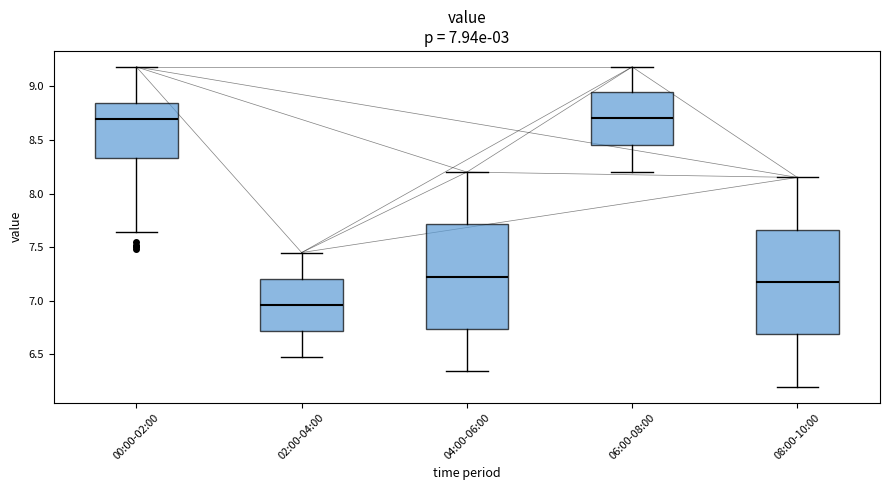

Which box's median line is the lowest?

02:00-04:00